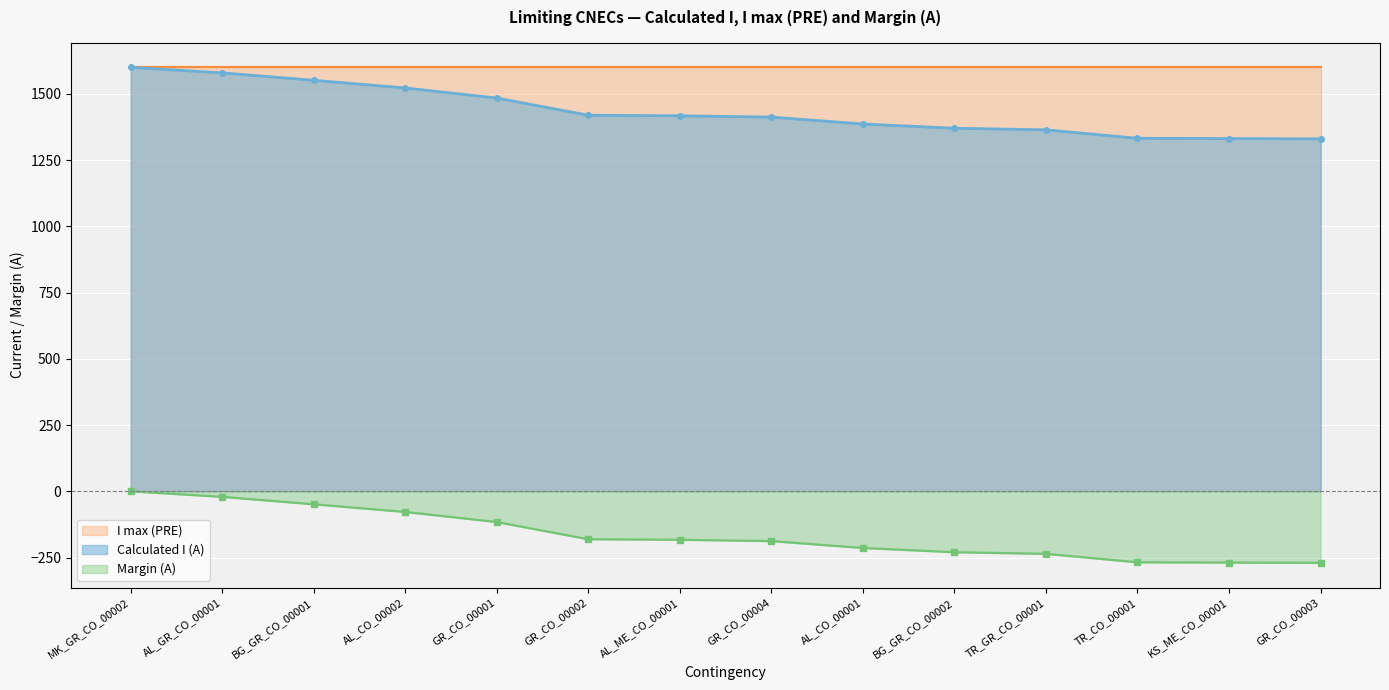

True or false: Margin (A) and Calculated I (A) cross at least once.

False